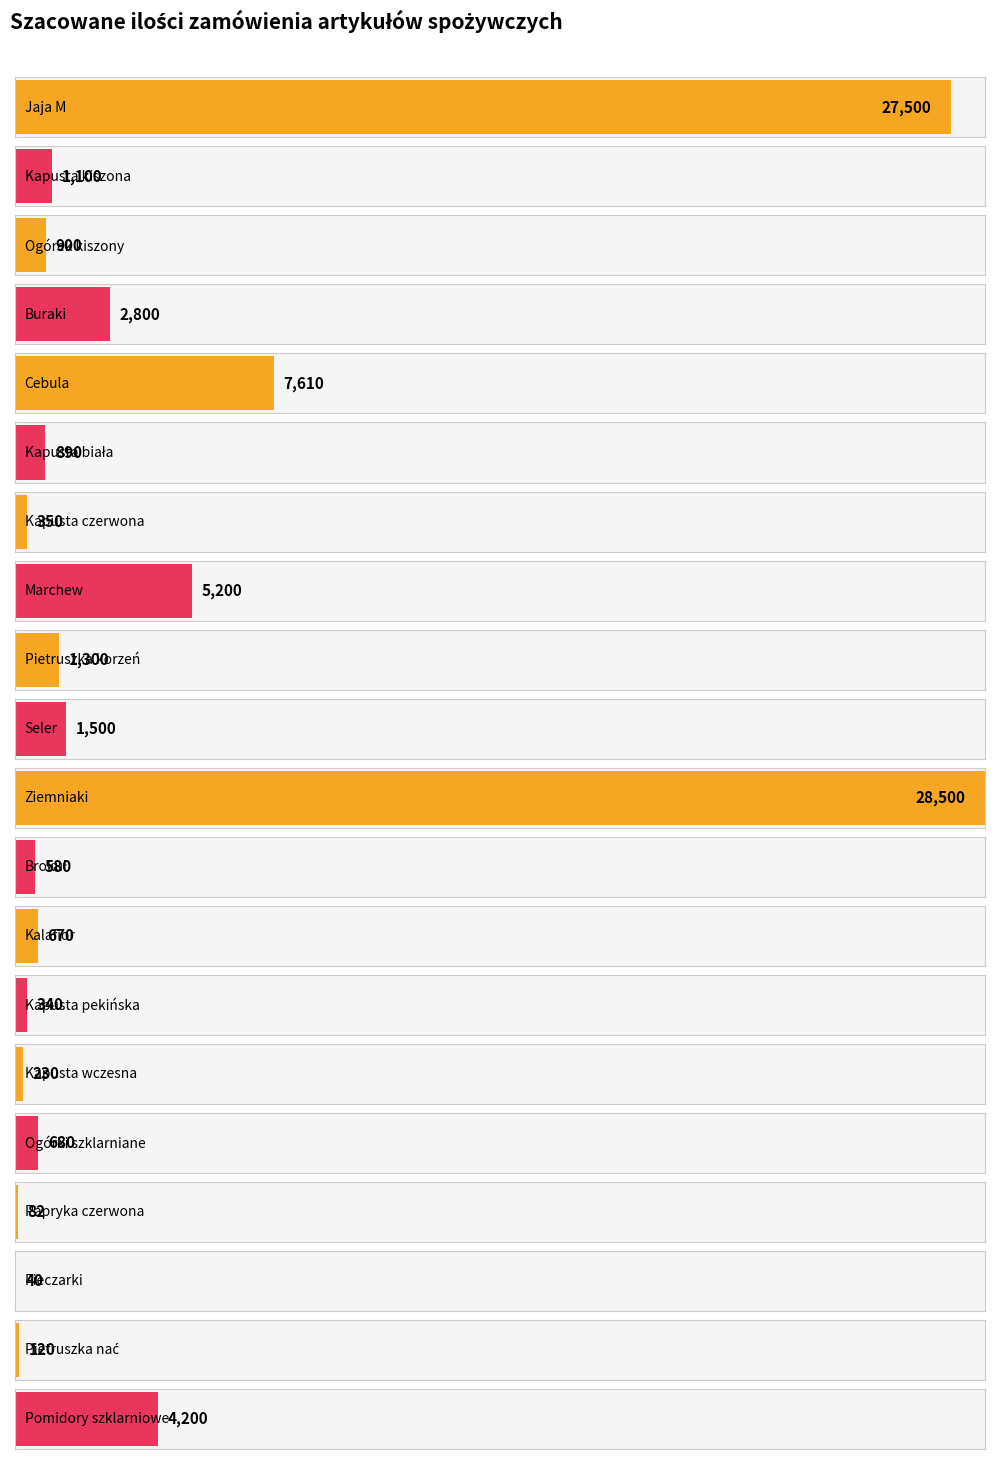

What position from the right is Kapusta wczesna?

6